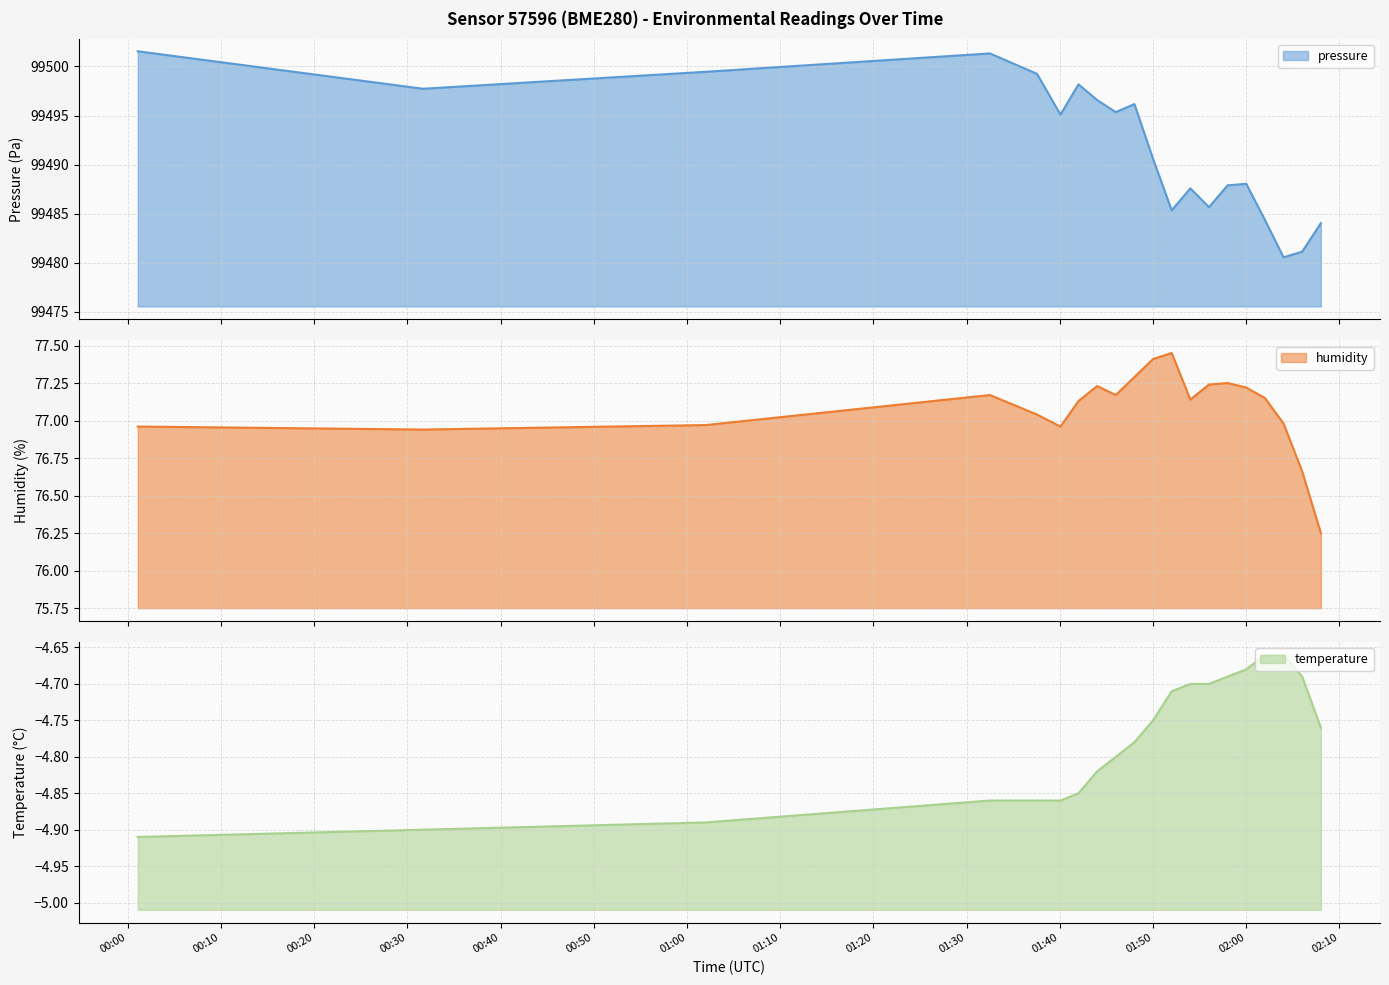

List the series in order of their peak value, highest first.

pressure, humidity, temperature